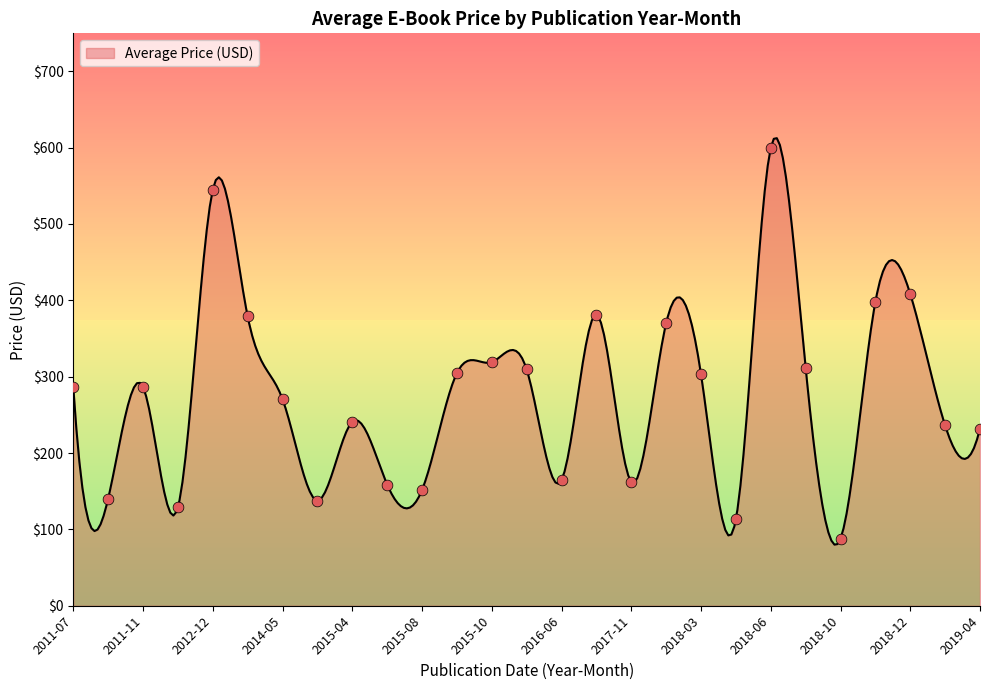

Between 2012-12 and 2018-05, which is larger?

2012-12